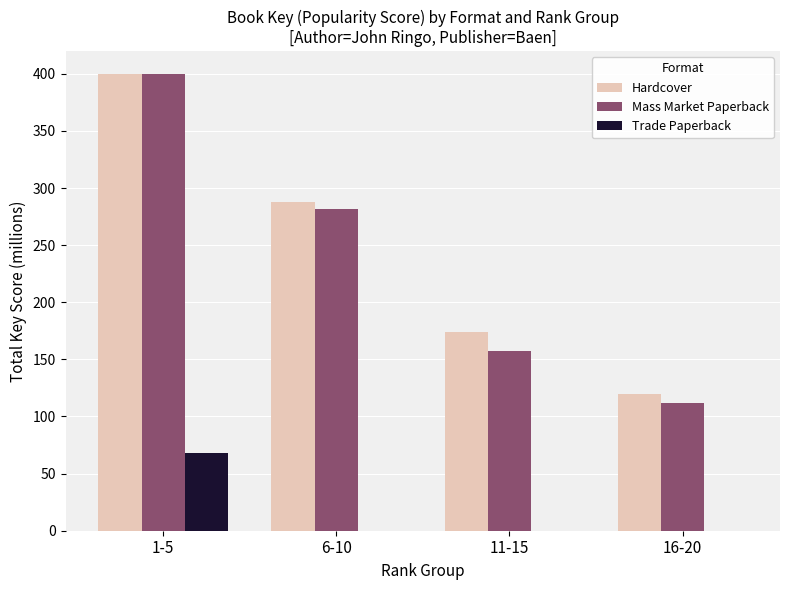

Is it true that Mass Market Paperback equals 150.0 at 6-10?

False